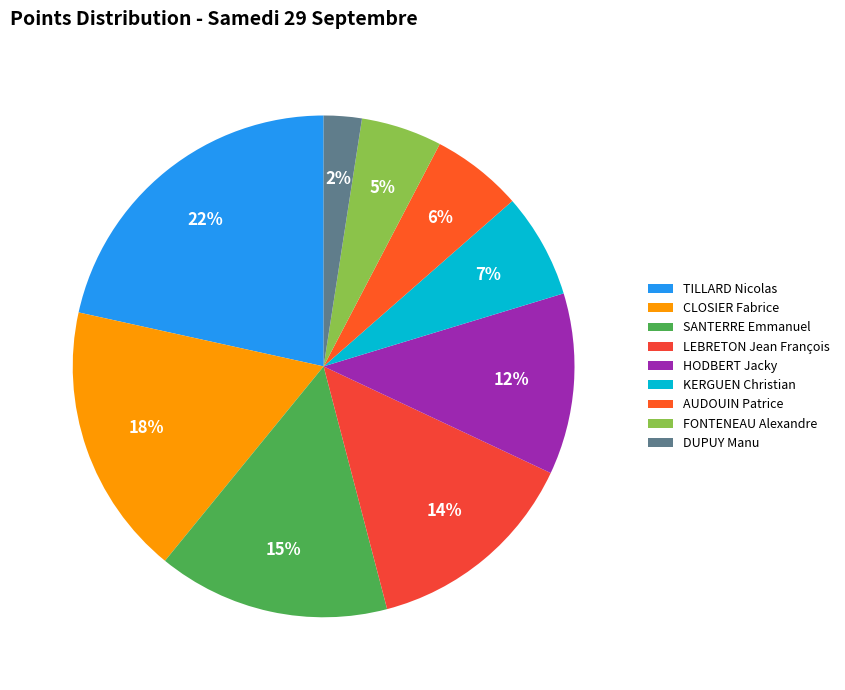

To the nearest percent, what is the difference between the TILLARD Nicolas and HODBERT Jacky slice percentages?

10%